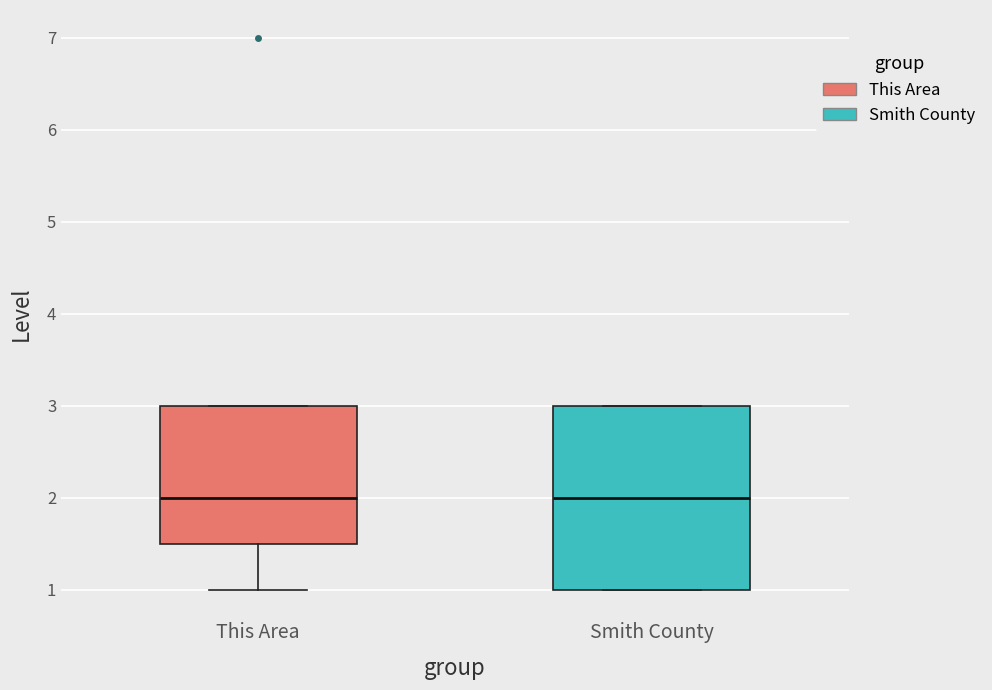

Reading left to right, read every box against the y-axis: the position of its median line, the range the box covers, and the ends of its whiskers. The values are not printed on the chart, so give them approximately, as read against the axis.

This Area: median 2.0, box 1.5 to 3.0, whiskers 1.0 to 3.0
Smith County: median 2.0, box 1.0 to 3.0, whiskers 1.0 to 3.0